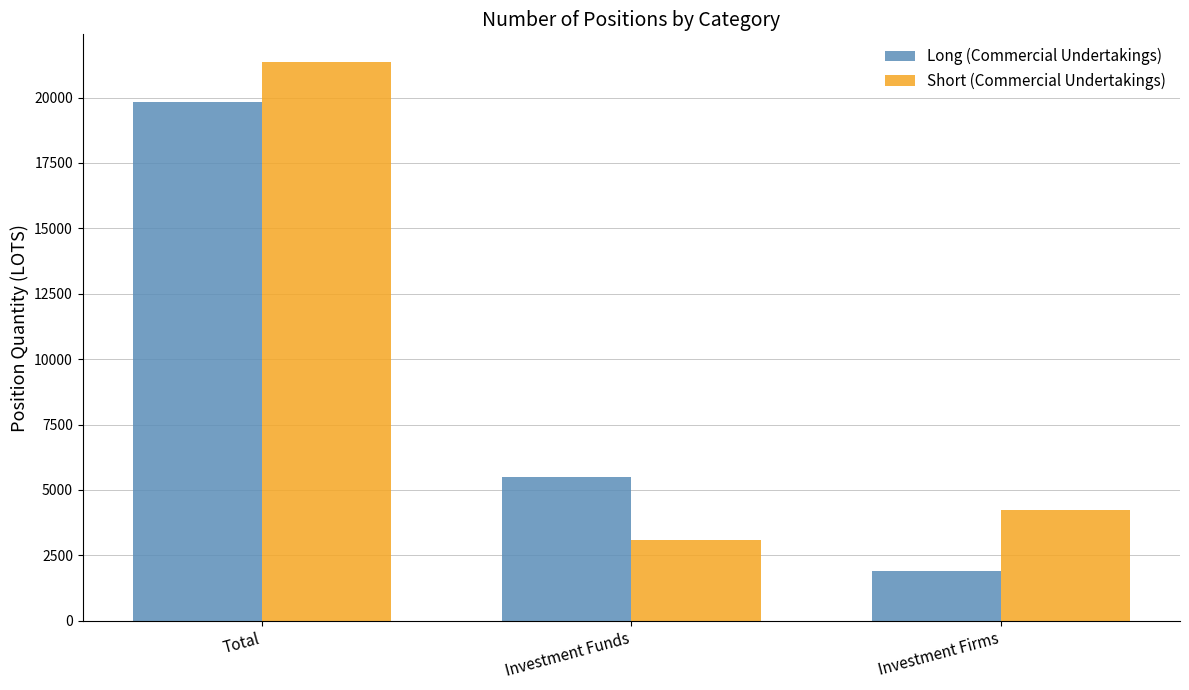

Between Investment Funds and Investment Firms, which series saw the biggest shift?

Long (Commercial Undertakings)